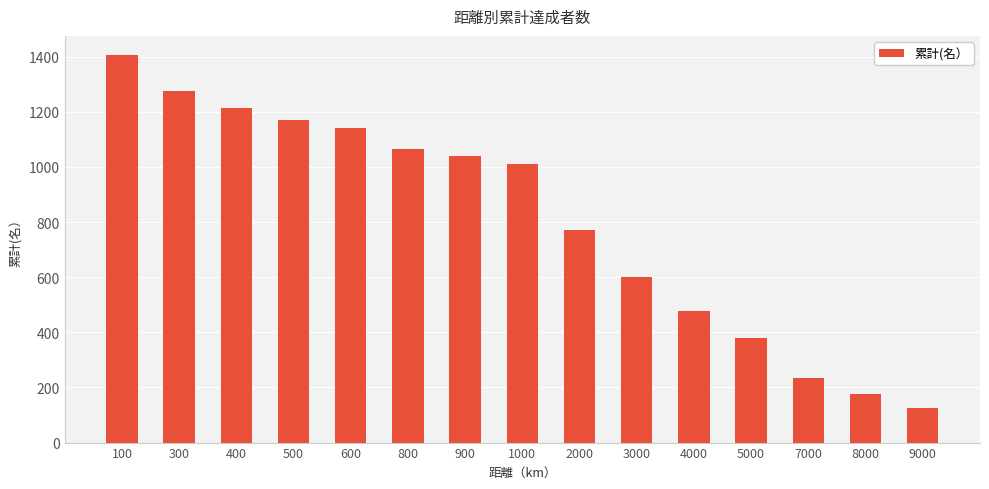

What is the sum of all values?

12089